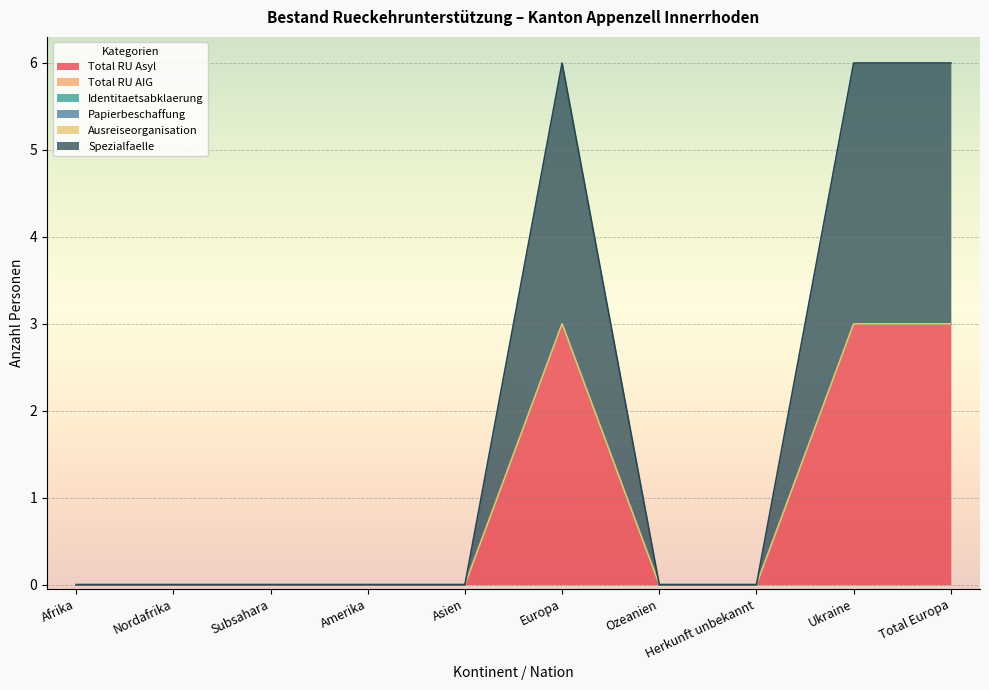

How many lines are shown in the chart?

6